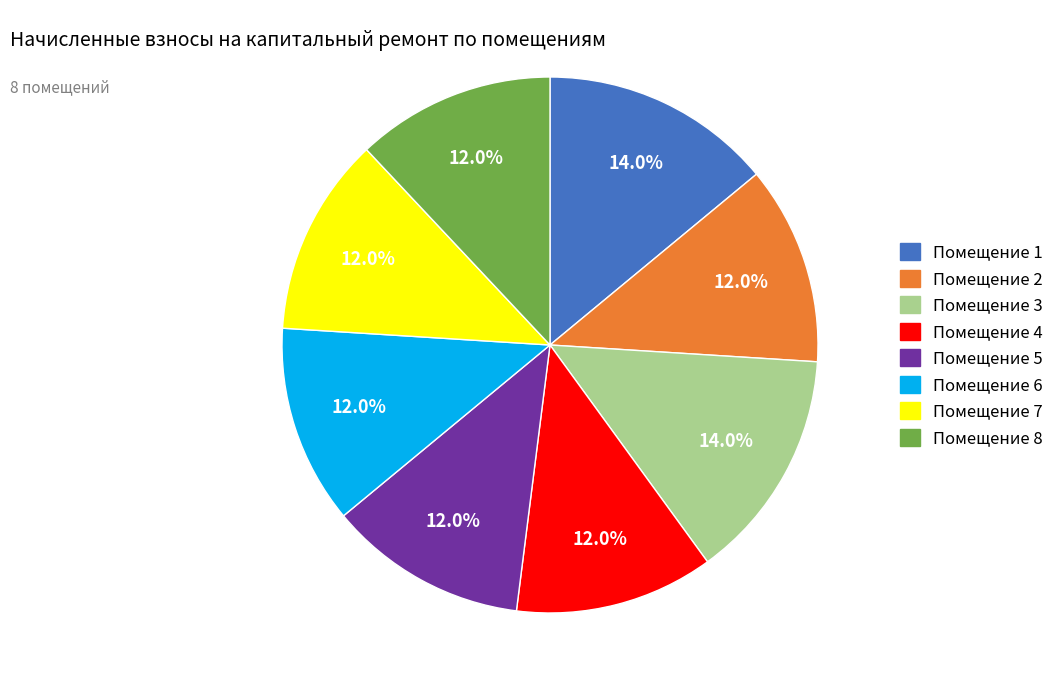

Count the number of slices in the pie.

8